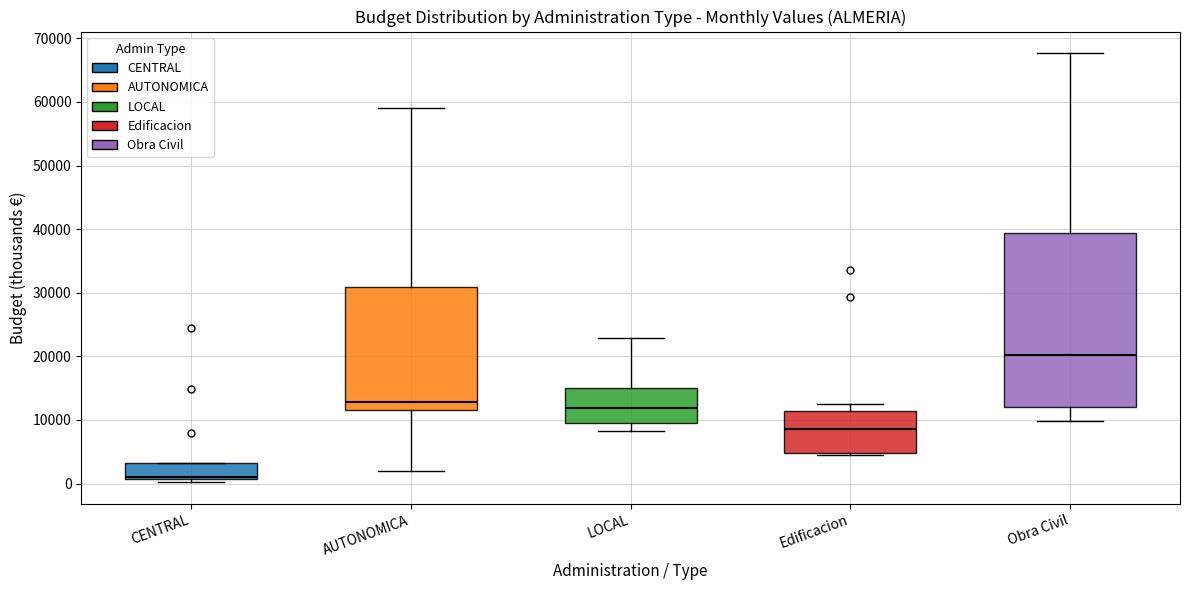

Reading left to right, read every box against the y-axis: the position of its median line, the range the box covers, and the ends of its whiskers. The values are not printed on the chart, so give them approximately, as read against the axis.

CENTRAL: median 1000 (just above the box's lower edge), box 1000 to 3000, whiskers 0 to 3000
AUTONOMICA: median 13000, box 12000 to 31000, whiskers 2000 to 59000
LOCAL: median 12000, box 9000 to 15000, whiskers 8000 to 23000
Edificacion: median 9000, box 5000 to 11000, whiskers 5000 (just below the box's lower edge) to 13000
Obra Civil: median 20000, box 12000 to 39000, whiskers 10000 to 68000